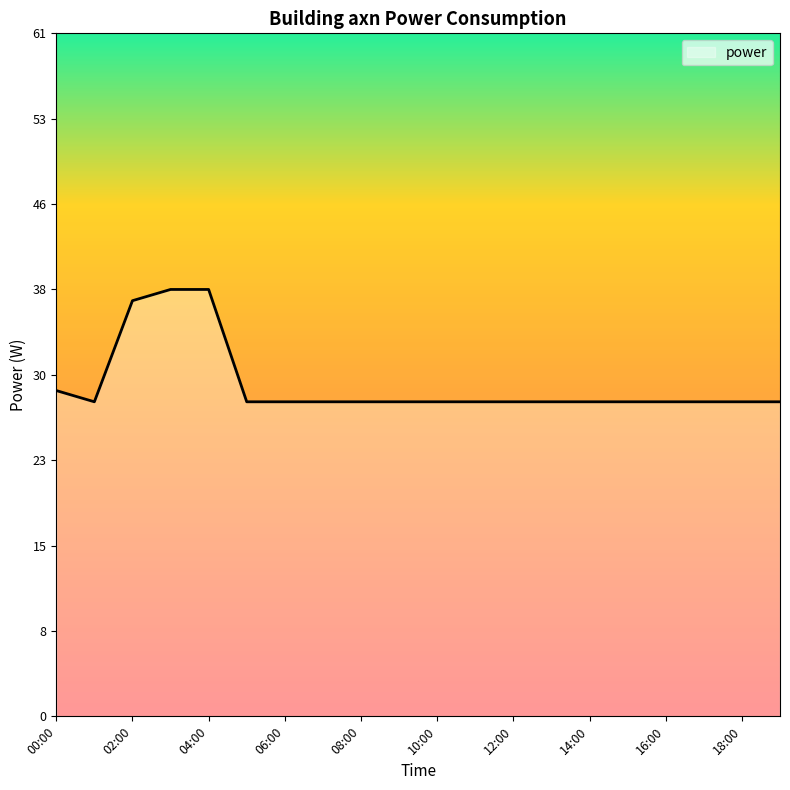

What is the difference between the maximum and minimum values?

10